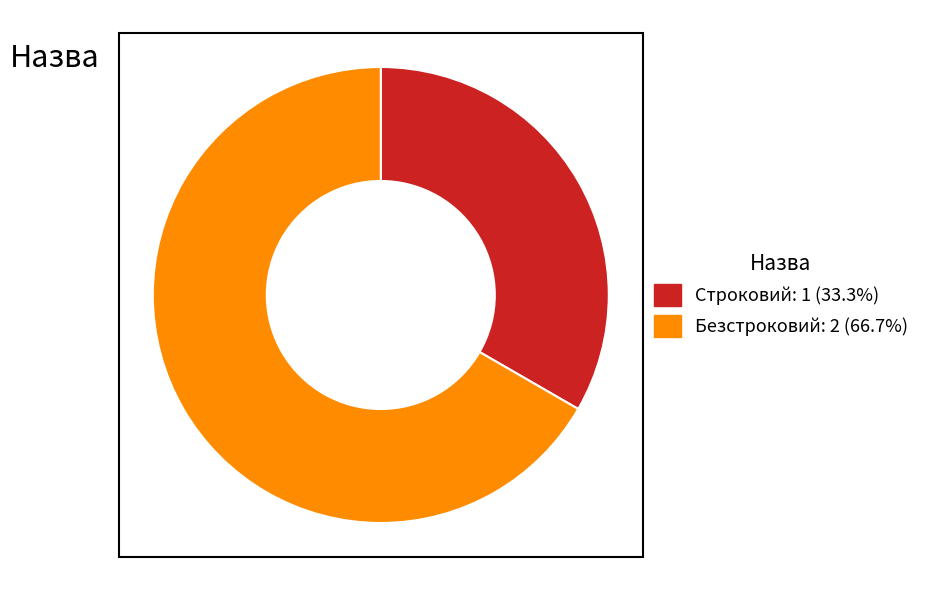

Is it true that Строковий is 28% of the pie?

False